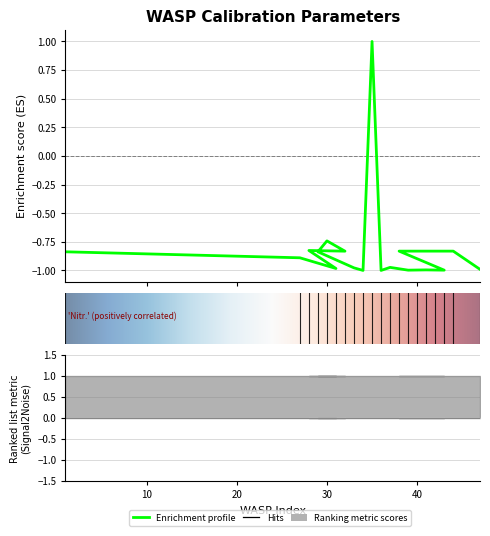

What position from the right is 38?

5